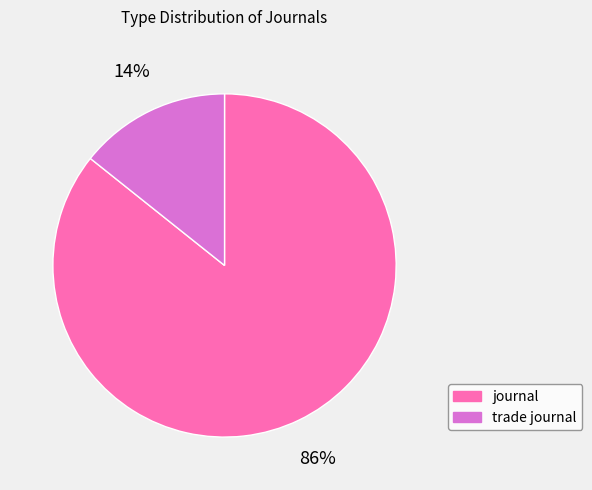

How many slices are in this pie chart?

2